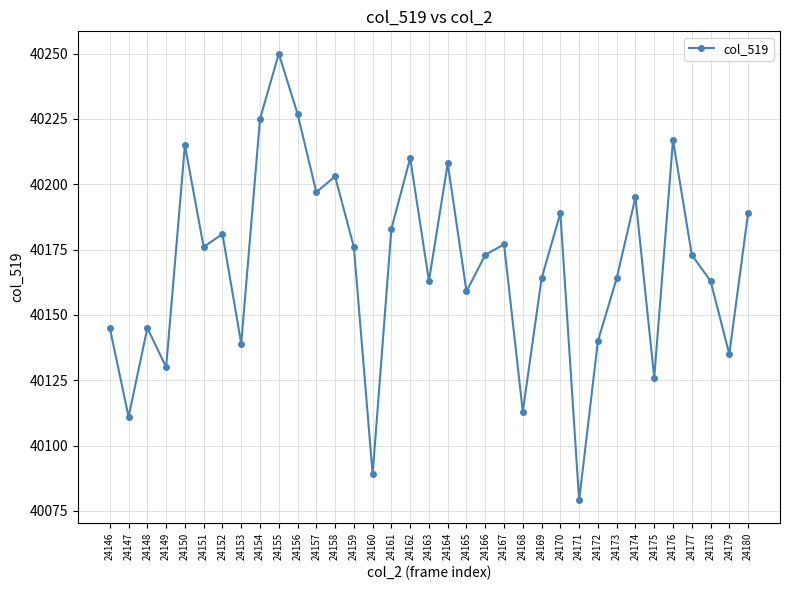

Count the number of categories in the chart.

35